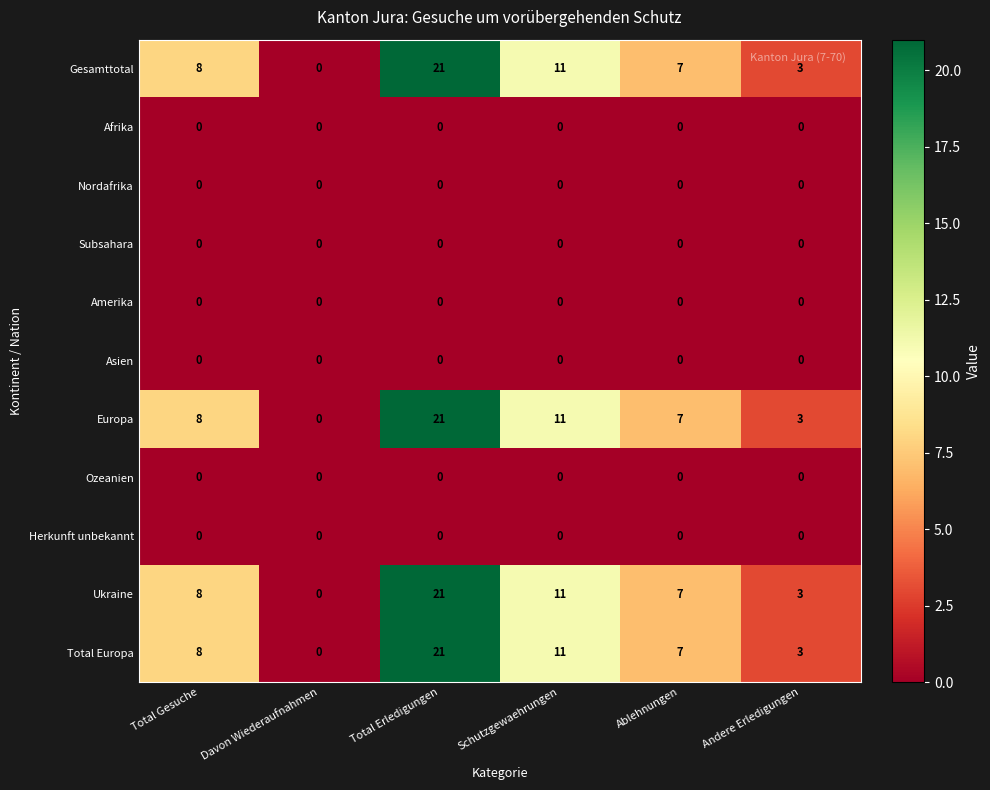

At which category is the sum across all series the highest?

Total Erledigungen